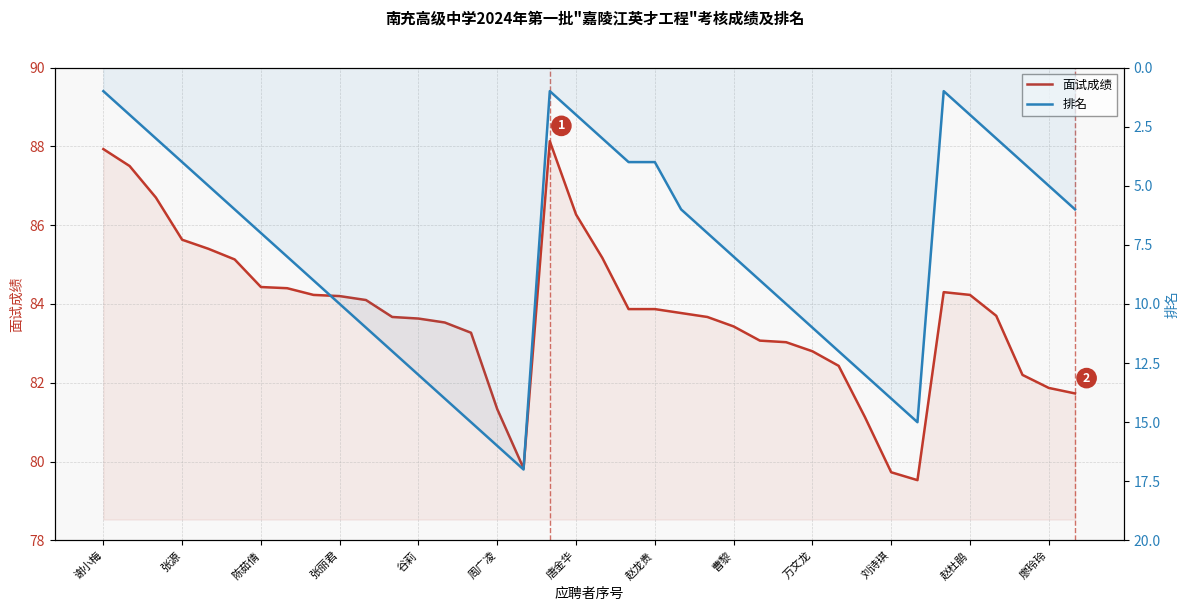

The 面试成绩 series shows 87.9 at 谢小梅. True or false?

True